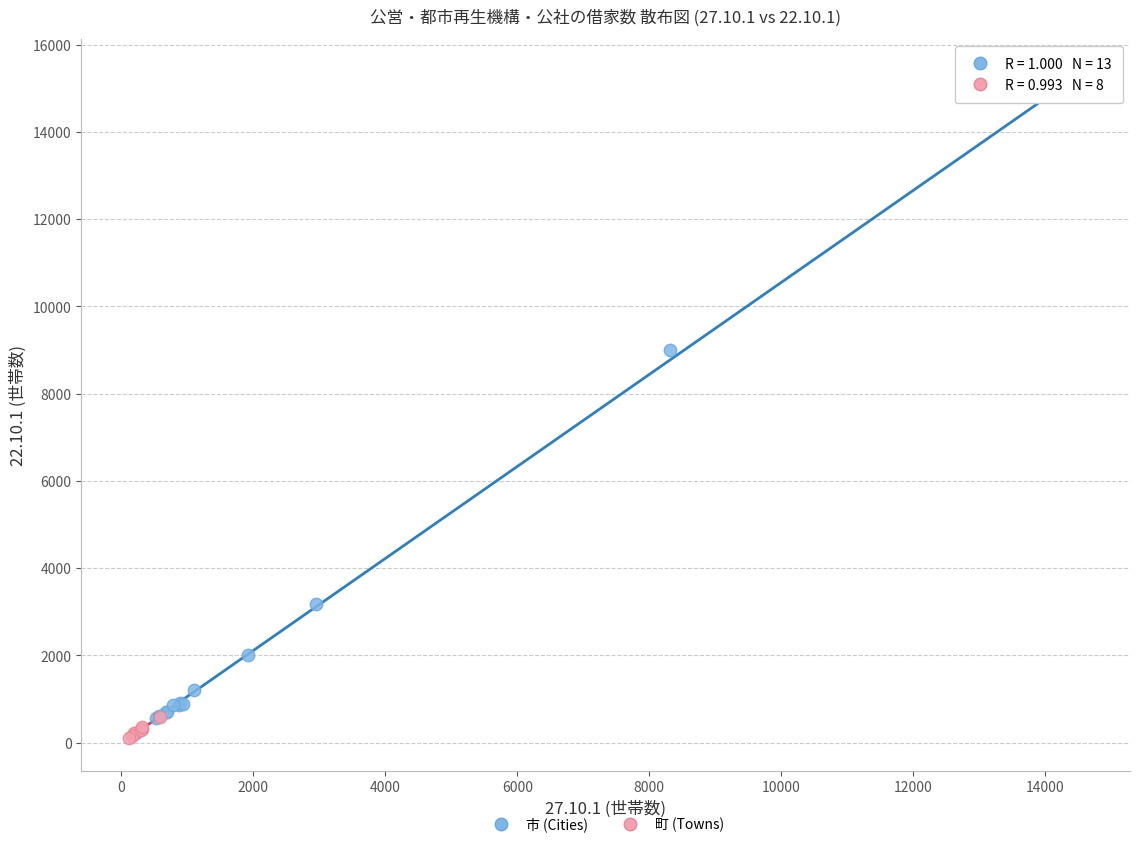

Which series reaches the maximum Y coordinate?

市 (Cities)